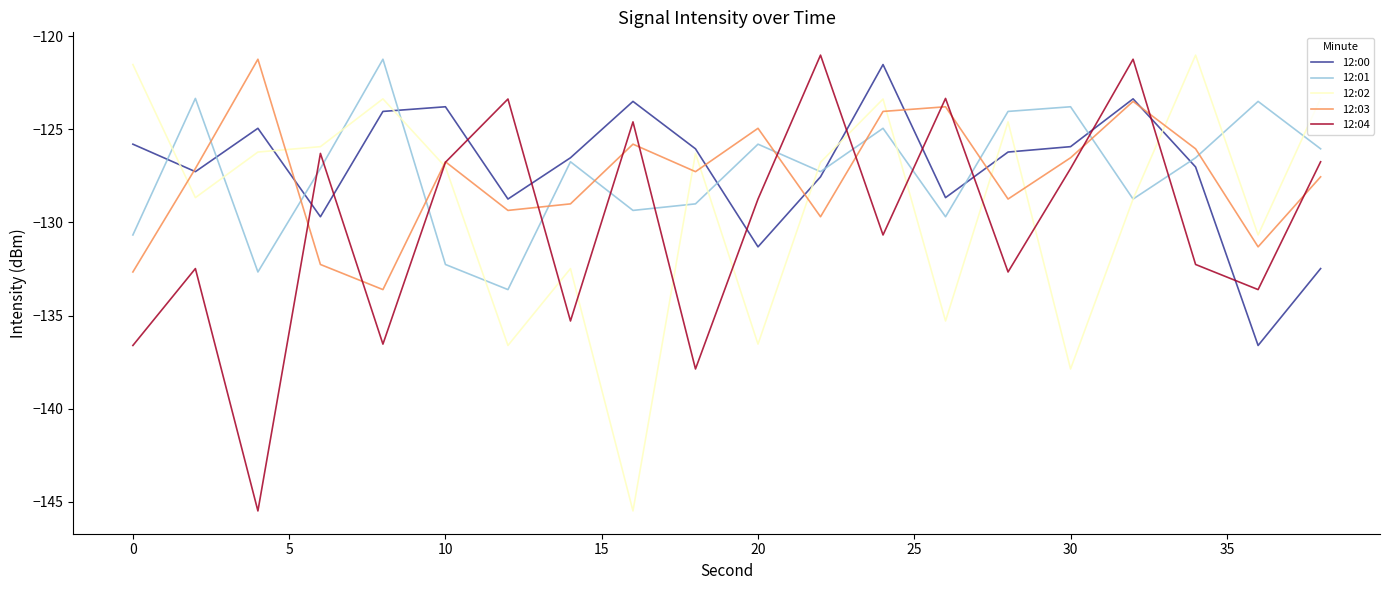

What is the maximum value for 12:04?

-121.0